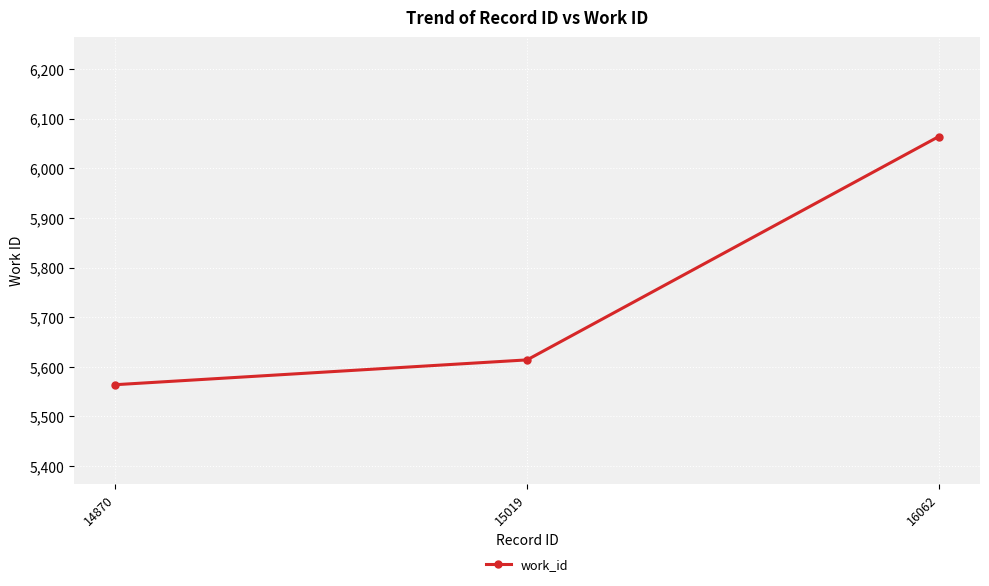

How many lines are shown in the chart?

1